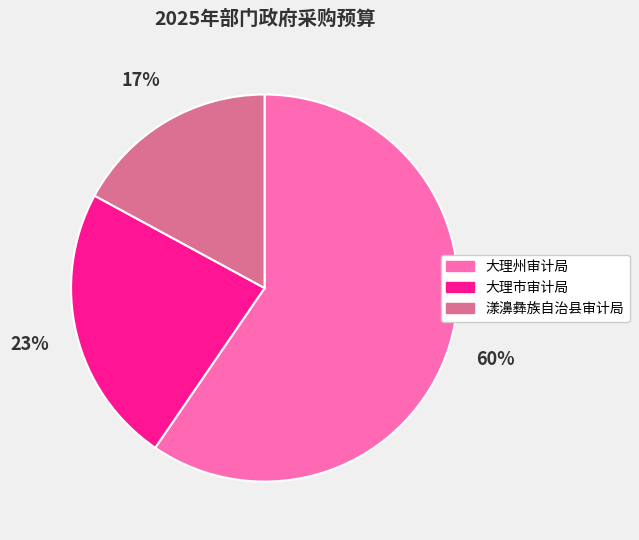

What is the majority slice?

大理州审计局